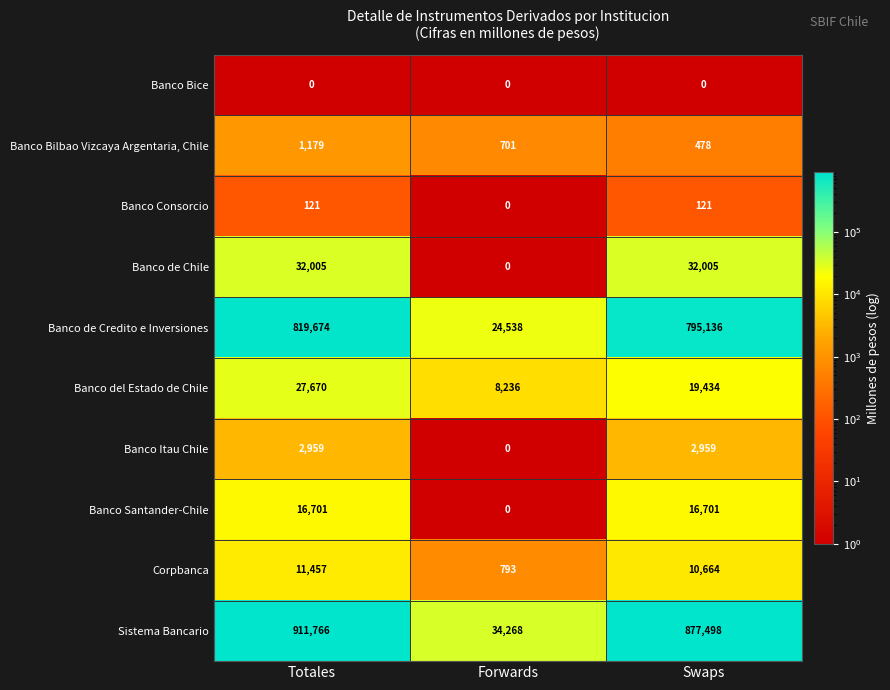

Reading left to right, transcribe all the data shown in this chart.

Banco Bice: 0	0	0
Banco Bilbao Vizcaya Argentaria, Chile: 1179	701	478
Banco Consorcio: 121	0	121
Banco de Chile: 32005	0	32005
Banco de Credito e Inversiones: 819674	24538	795136
Banco del Estado de Chile: 27670	8236	19434
Banco Itau Chile: 2959	0	2959
Banco Santander-Chile: 16701	0	16701
Corpbanca: 11457	793	10664
Sistema Bancario: 911766	34268	877498